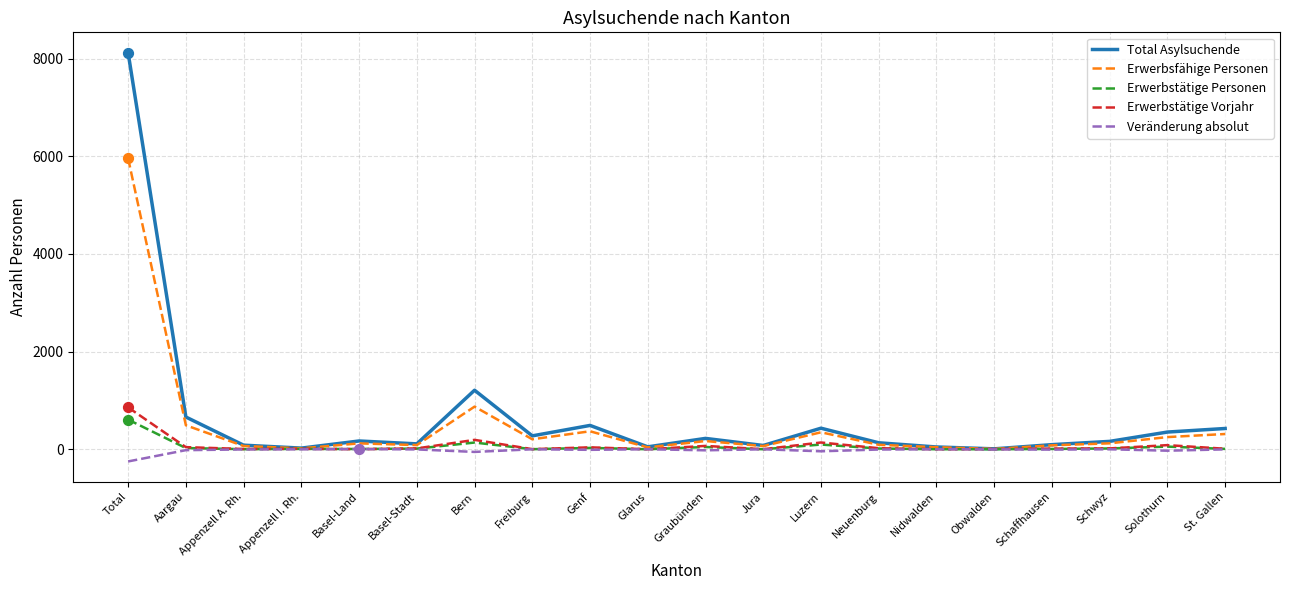

Which series has the widest spread of values?

Total Asylsuchende